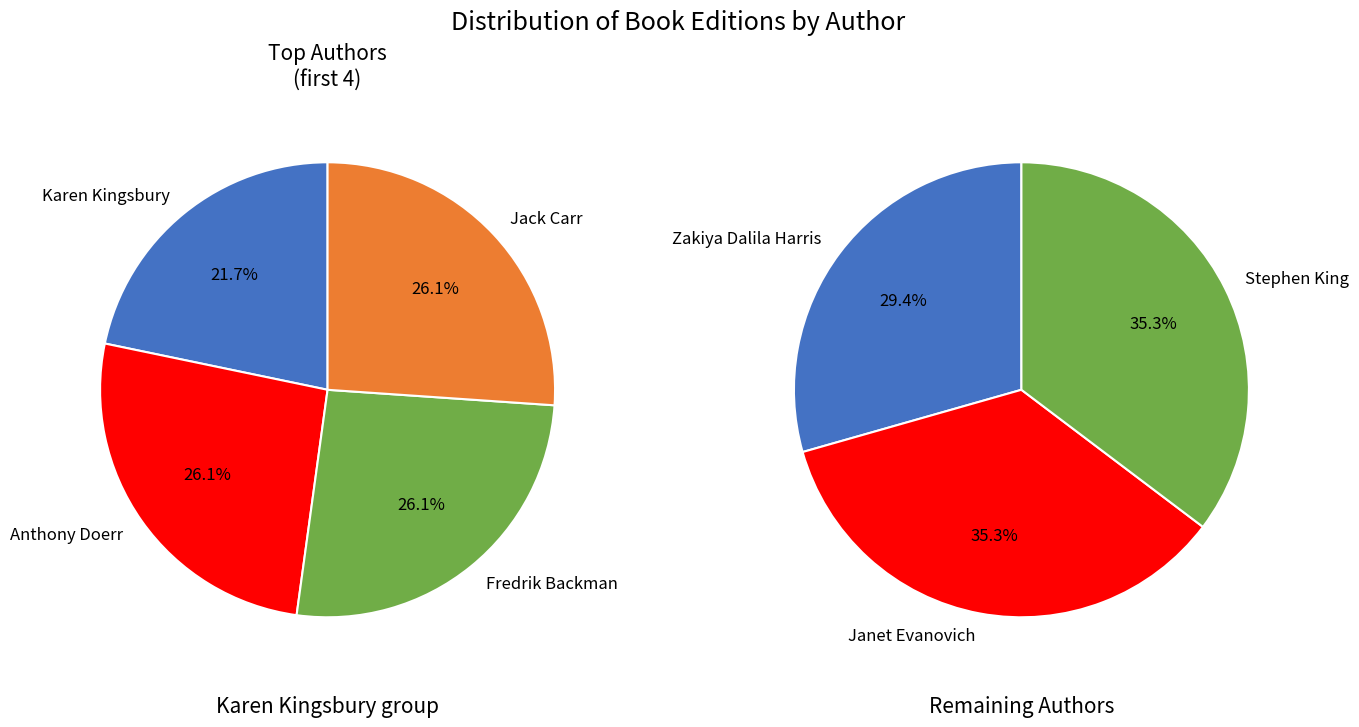

Is there a majority slice in this chart?

No